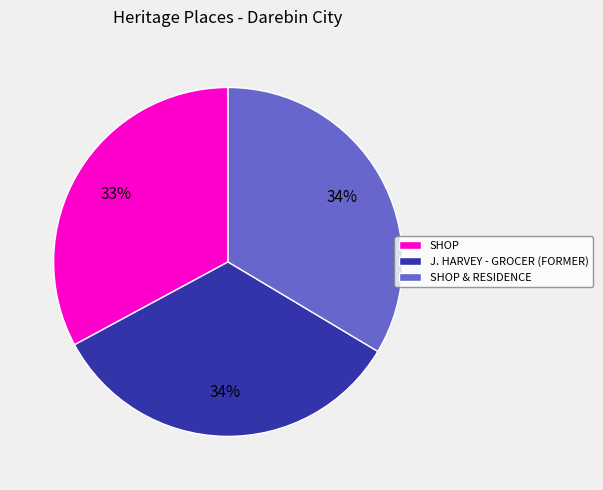

To the nearest percent, what is the combined percentage of J. HARVEY - GROCER (FORMER) and SHOP & RESIDENCE?

67%